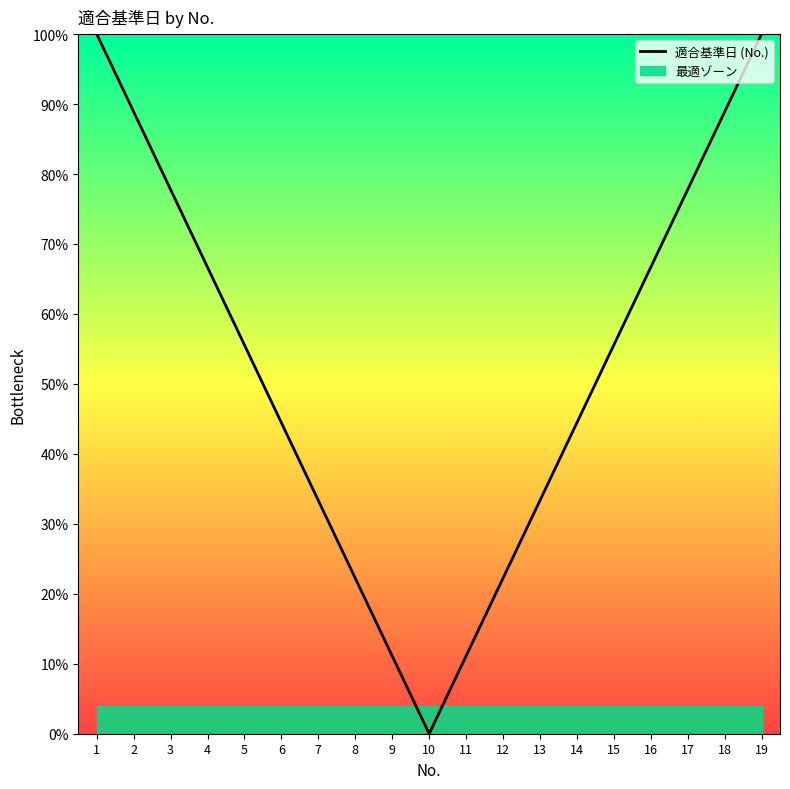

Approximately how many times larger is the value at 17 compared to 19?

0.8